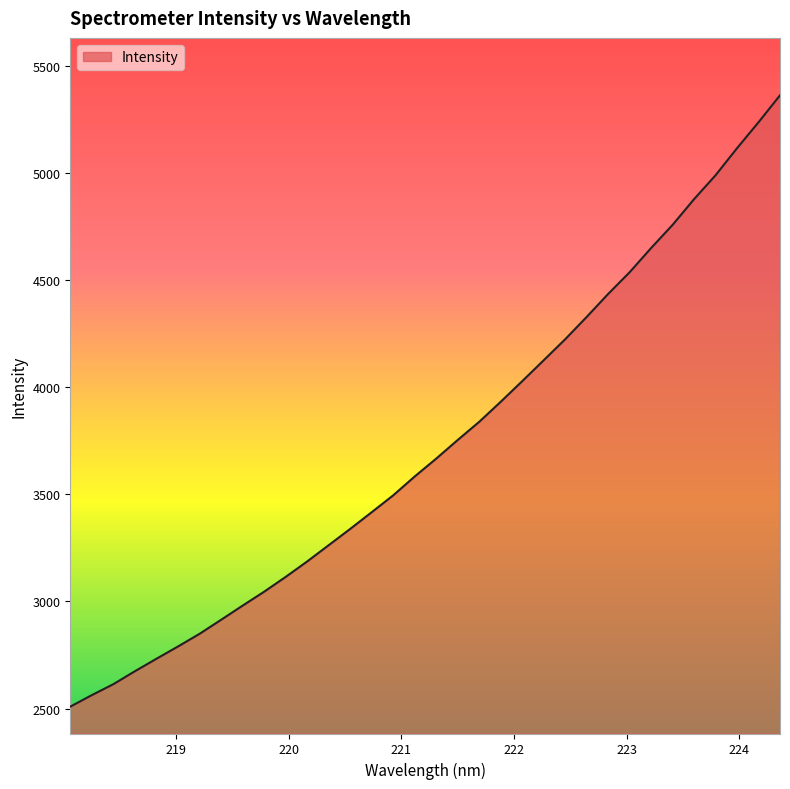

What is the maximum value shown in the chart?

5362.3